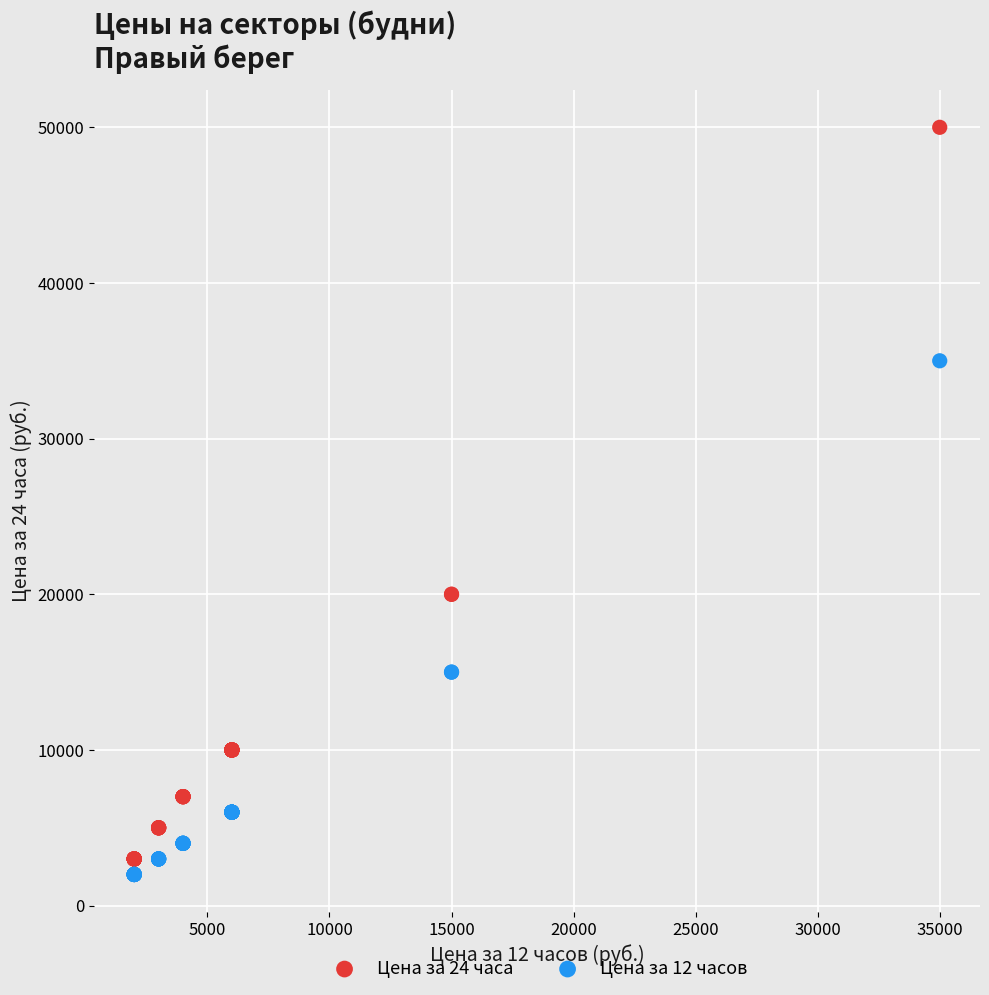

Which series contains the lowest Y value?

Цена за 12 часов